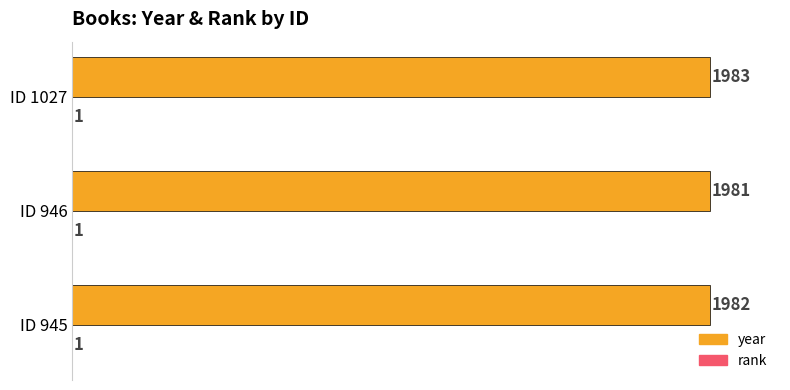

What is the total value across all series at ID 946?

1982